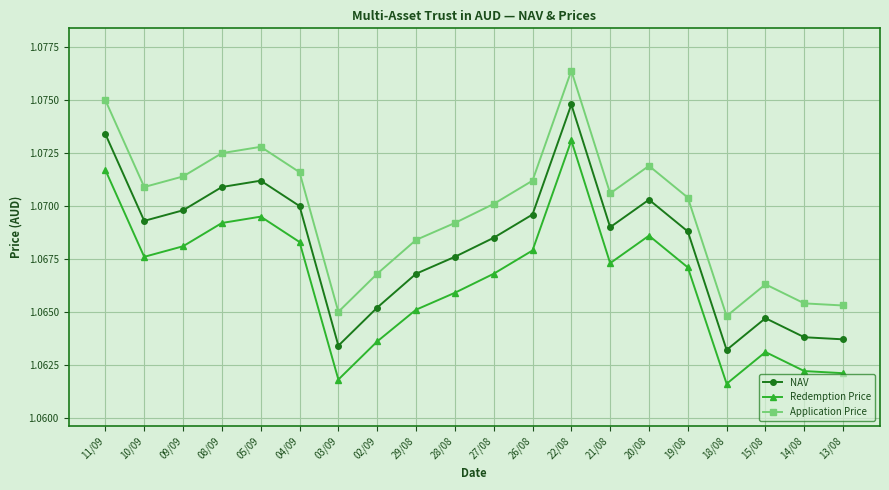

True or false: Application Price and NAV intersect in this chart.

False